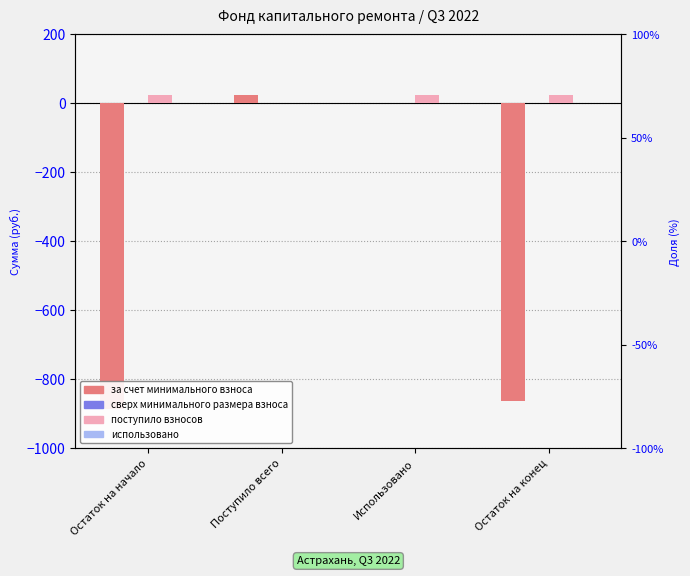

What is the total value across all series at Поступило всего?

22.9